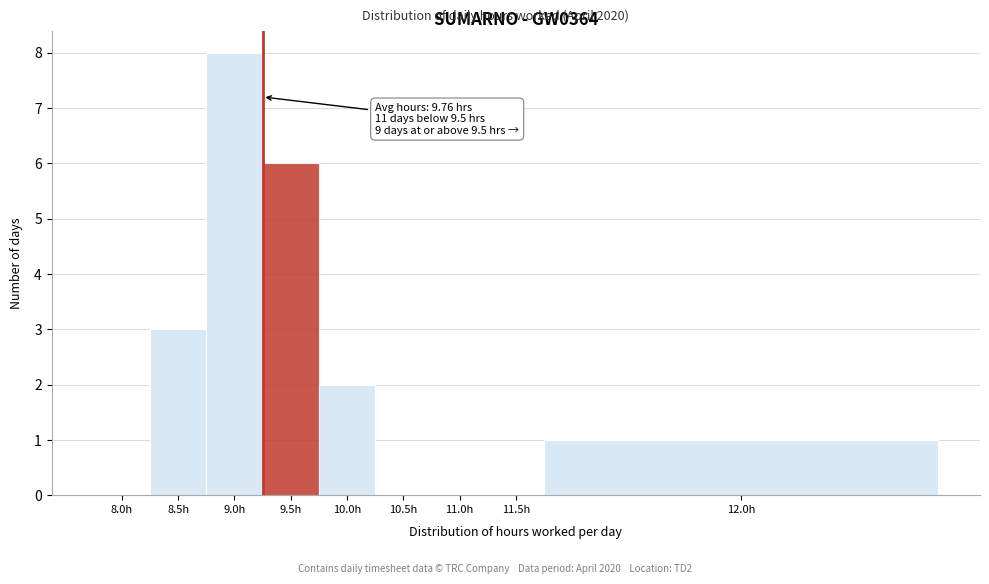

Reading left to right, what are all the values shown in this chart?

8.0h=0	8.5h=3	9.0h=8	9.5h=6	10.0h=2	10.5h=0	11.0h=0	11.5h=0	12.0h=1